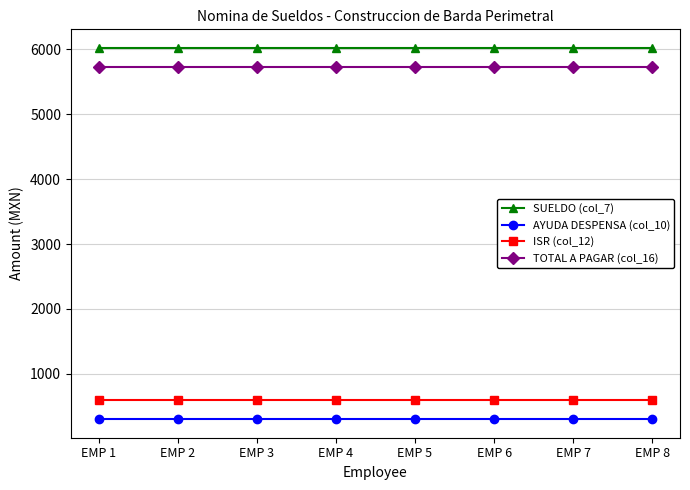

What is the sum of all TOTAL A PAGAR (col_16) values?

45840.0